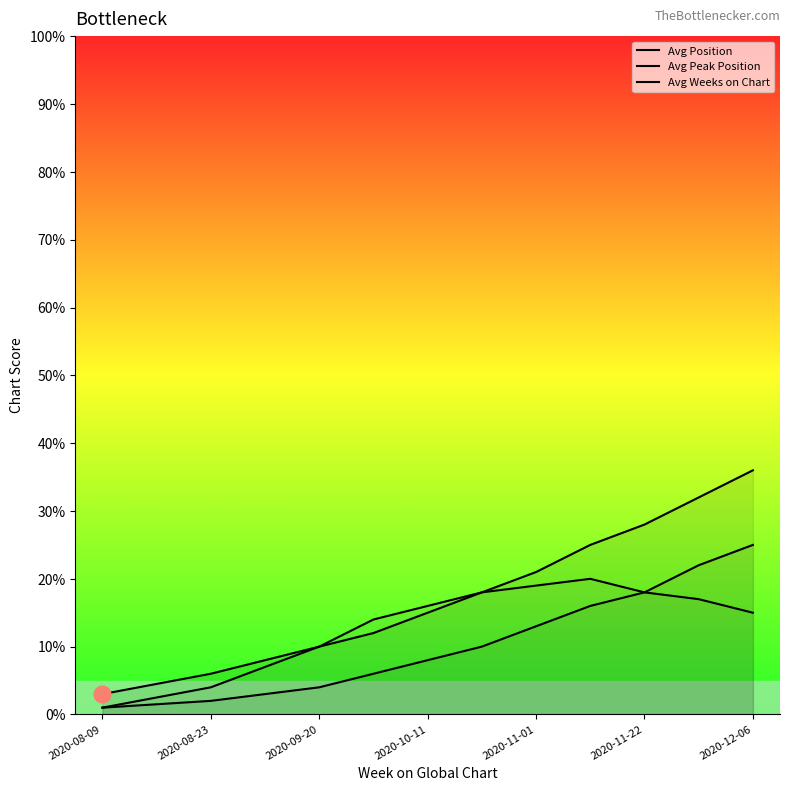

Which series has the largest range (max minus min)?

Avg Position